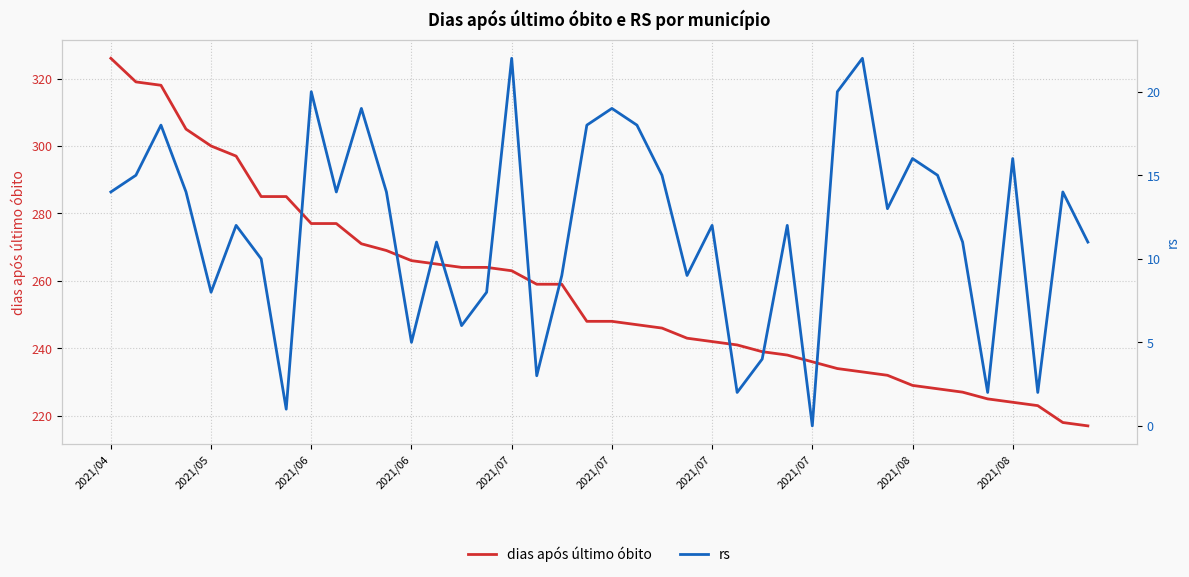

List the labels in order of dias após último óbito value, smallest first.

39, 38, 37, 36, 35, 34, 33, 32, 31, 30, 29, 28, 27, 26, 25, 24, 23, 22, 21, 19, 20, 17, 18, 16, 14, 15, 13, 12, 11, 10, 2021/08, 2021/08, 2021/07, 2021/07, 2021/07, 2021/07, 2021/06, 2021/06, 2021/05, 2021/04